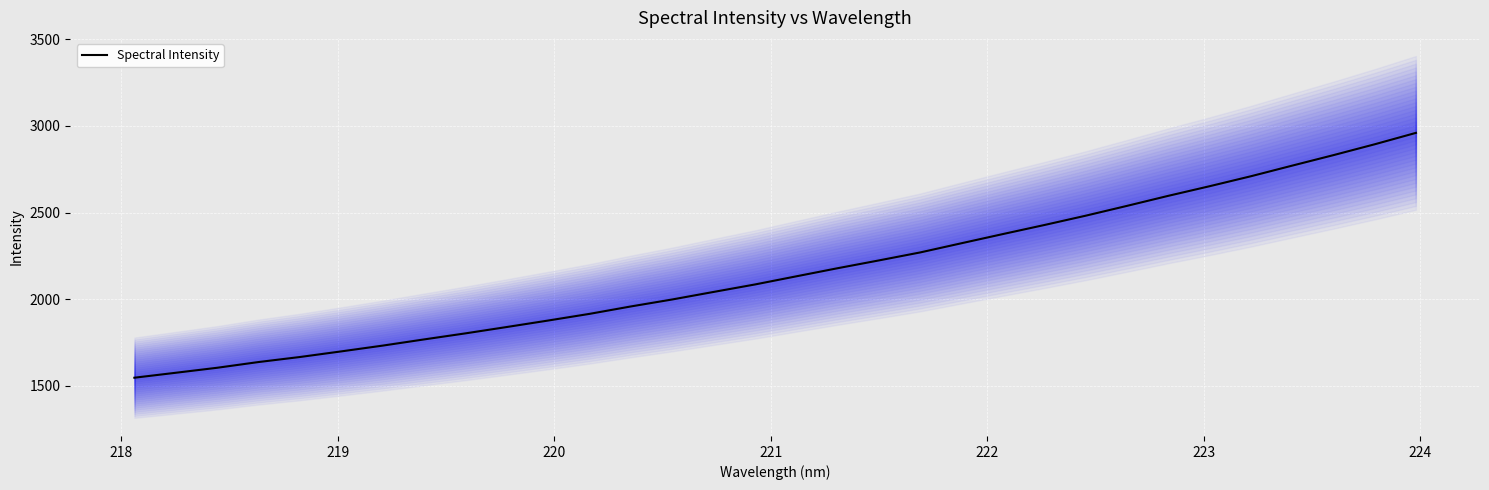

What is the difference between the second highest and second lowest values?

1319.4